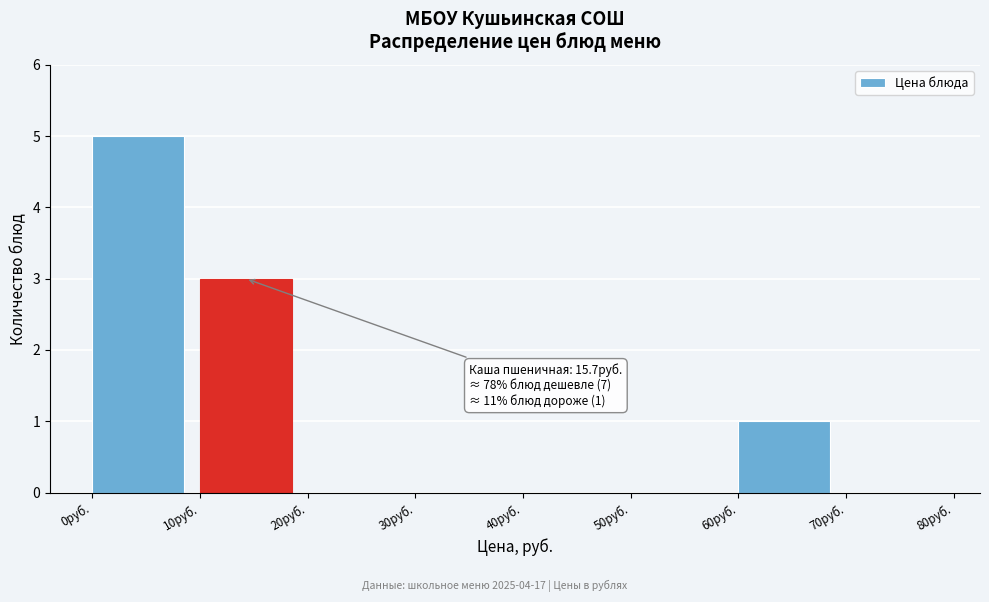

Which range on the x-axis has the tallest bar?

0 to 10